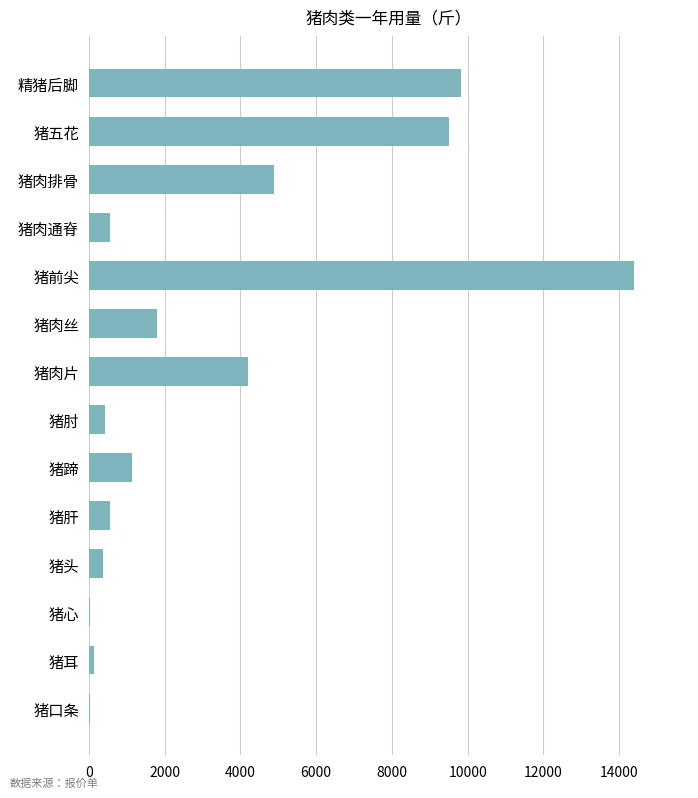

Approximately how many times larger is the value at 猪肉排骨 compared to 猪肉通脊?

8.9